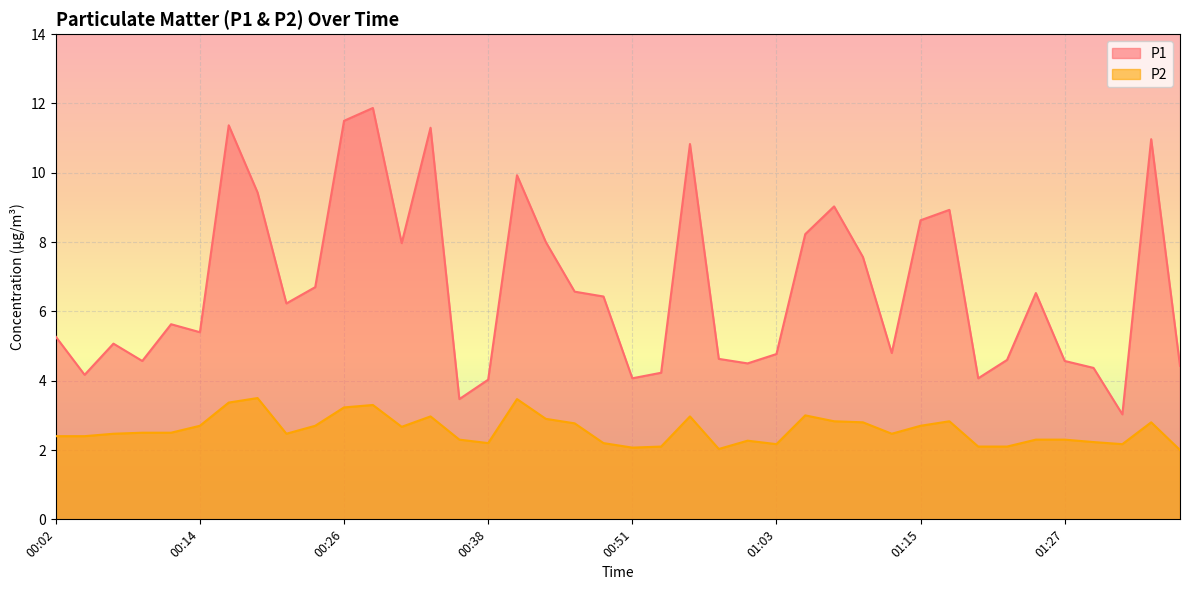

What position from the left is 00:12?

5